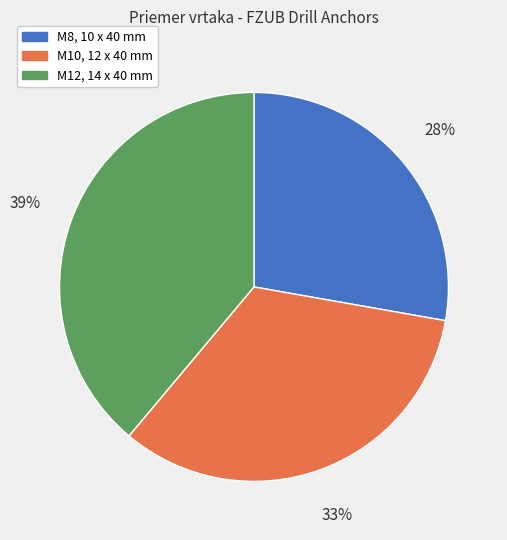

Does M12, 14 x 40 mm account for over 50% of the chart?

No